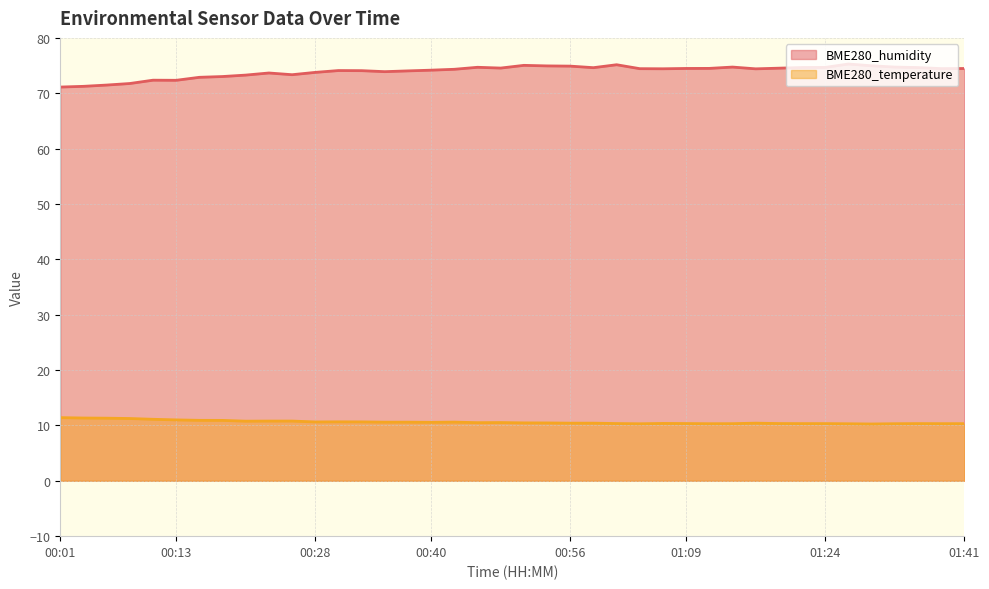

Which series has the largest range (max minus min)?

BME280_humidity